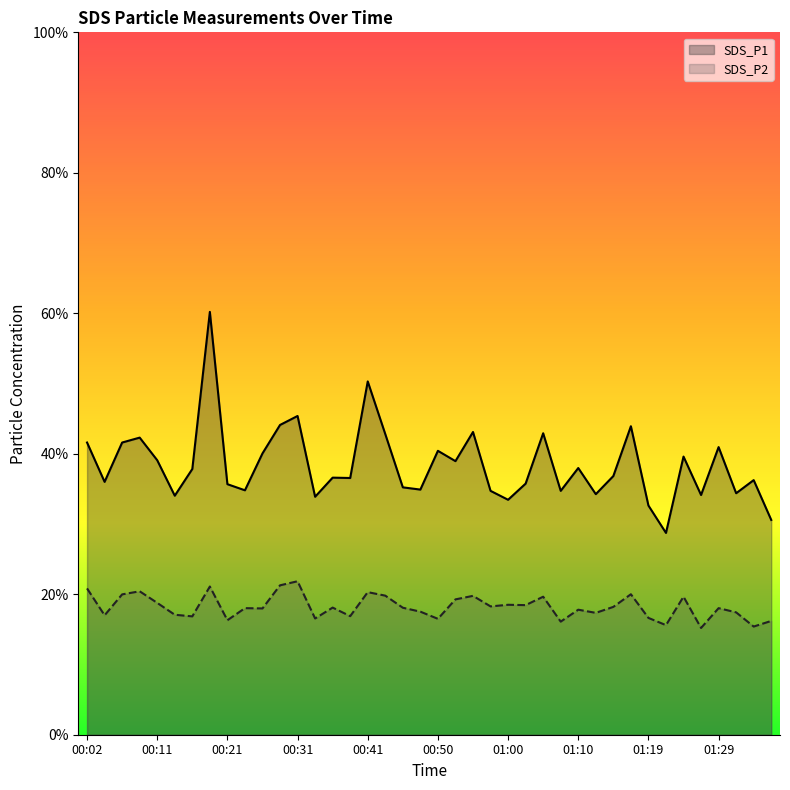

Reading right to left, list all the values displayed in this chart.

SDS_P1: 01:36=30.6	01:34=36.2	01:32=34.4	01:29=41.0	01:27=34.1	01:24=39.6	01:22=28.7	01:19=32.6	01:17=43.9	01:15=36.8	01:12=34.2	01:10=38.0	01:07=34.7	01:05=42.9	01:02=35.8	01:00=33.5	00:58=34.7	00:55=43.1	00:53=39.0	00:50=40.4	00:48=34.9	00:45=35.2	00:43=42.8	00:41=50.3	00:38=36.5	00:36=36.6	00:33=33.9	00:31=45.4	00:28=44.1	00:26=40.0	00:24=34.8	00:21=35.7	00:19=60.2	00:16=37.8	00:14=34.0	00:11=39.1	00:09=42.3	00:07=41.6	00:04=36.0	00:02=41.6
SDS_P2: 01:36=16.2	01:34=15.4	01:32=17.4	01:29=18.0	01:27=15.2	01:24=19.6	01:22=15.6	01:19=16.6	01:17=20.0	01:15=18.2	01:12=17.4	01:10=17.8	01:07=16.1	01:05=19.6	01:02=18.4	01:00=18.5	00:58=18.3	00:55=19.8	00:53=19.3	00:50=16.5	00:48=17.5	00:45=18.1	00:43=19.8	00:41=20.3	00:38=16.9	00:36=18.1	00:33=16.6	00:31=21.9	00:28=21.3	00:26=18.0	00:24=18.0	00:21=16.3	00:19=21.1	00:16=16.9	00:14=17.1	00:11=18.8	00:09=20.4	00:07=20.0	00:04=17.0	00:02=20.8